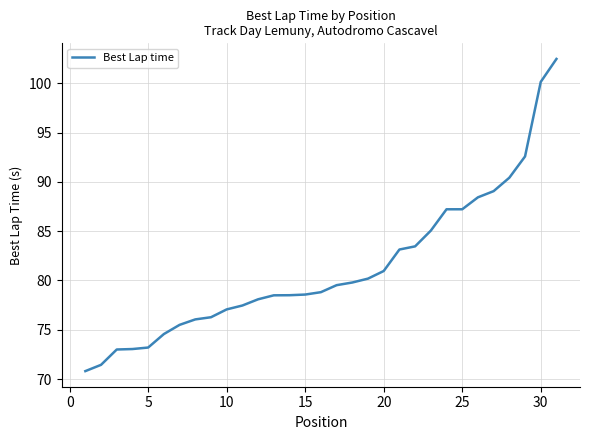

What is the difference between the maximum and minimum values?

31.7